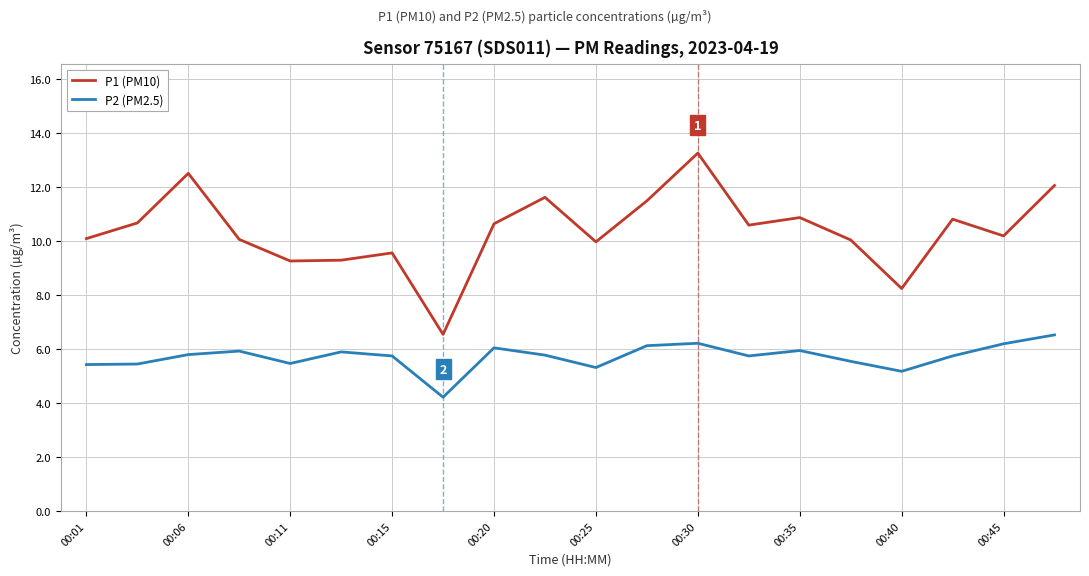

True or false: P1 (PM10) and P2 (PM2.5) cross at least once.

False